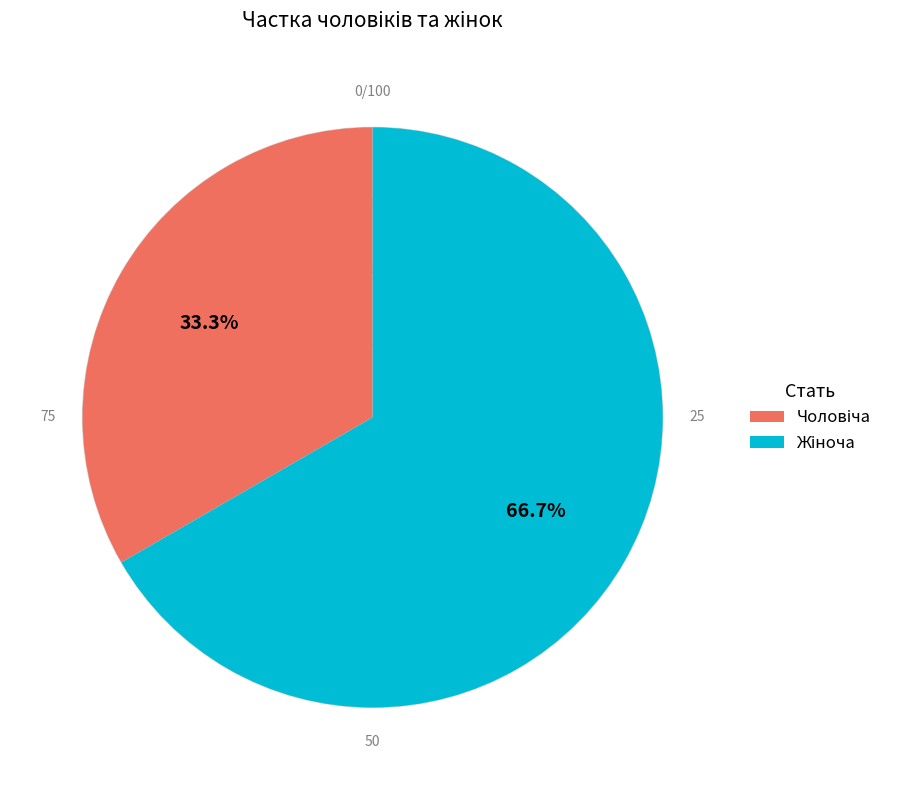

Rank the categories by value from lowest to highest.

Чоловіча, Жіноча